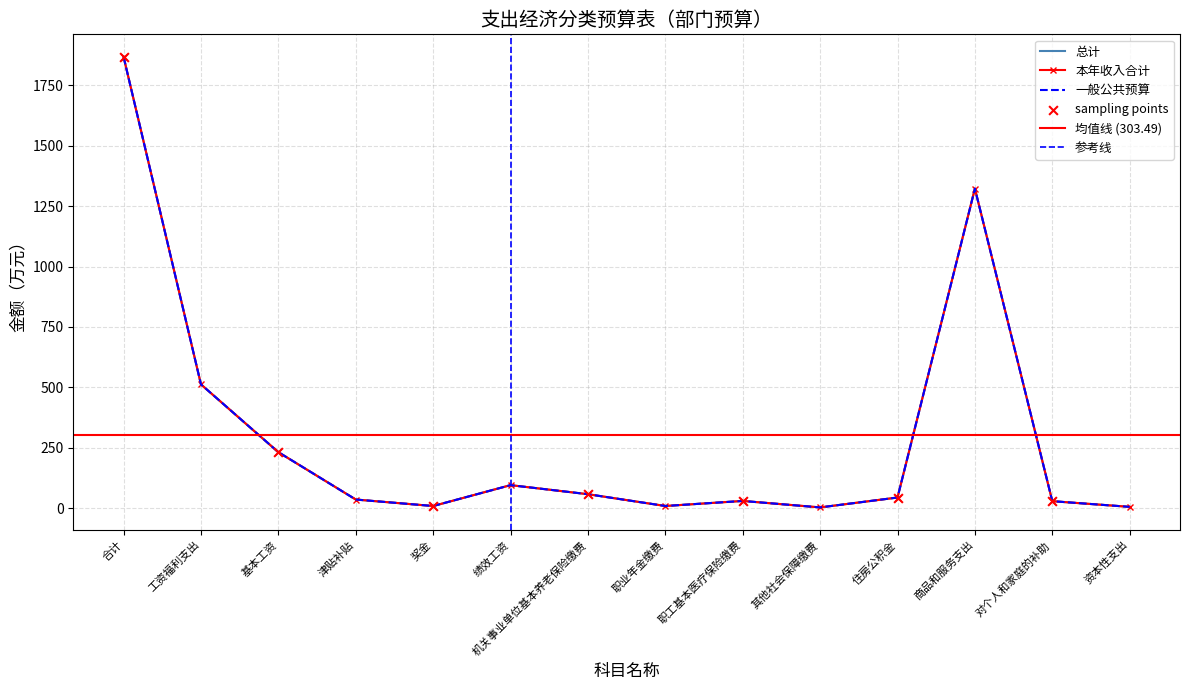

Which series reaches the maximum Y coordinate?

总计